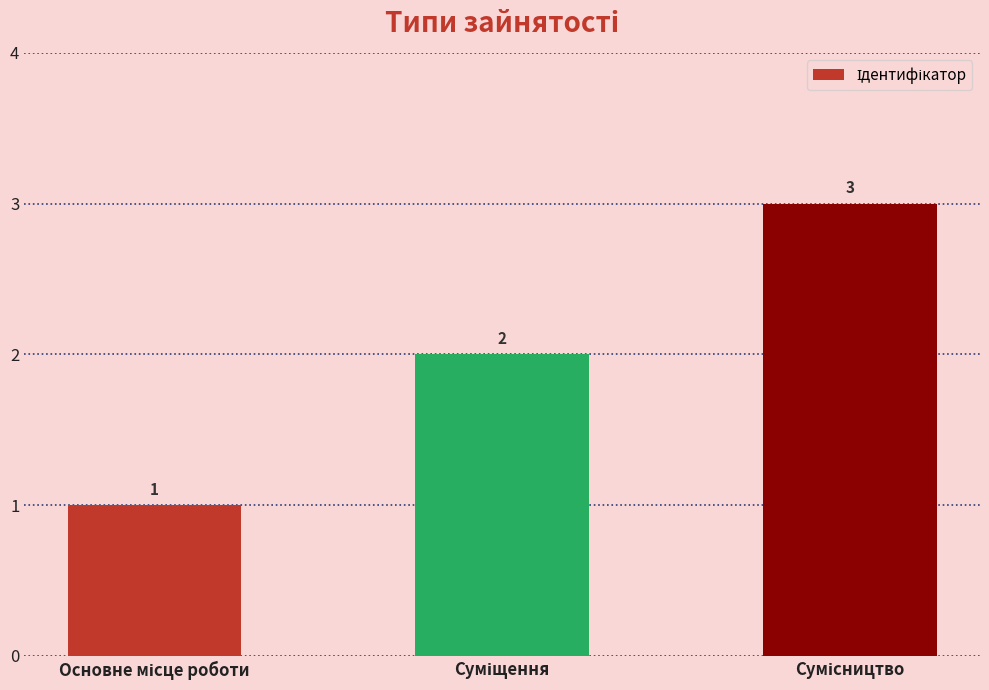

How many values are between 1 and 3?

3